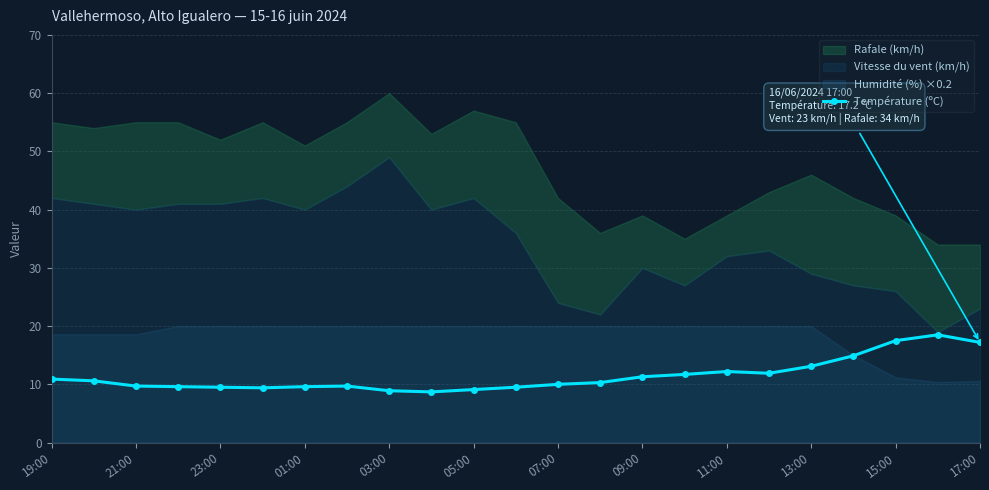

What is the maximum value for Température (ºC)?

18.5